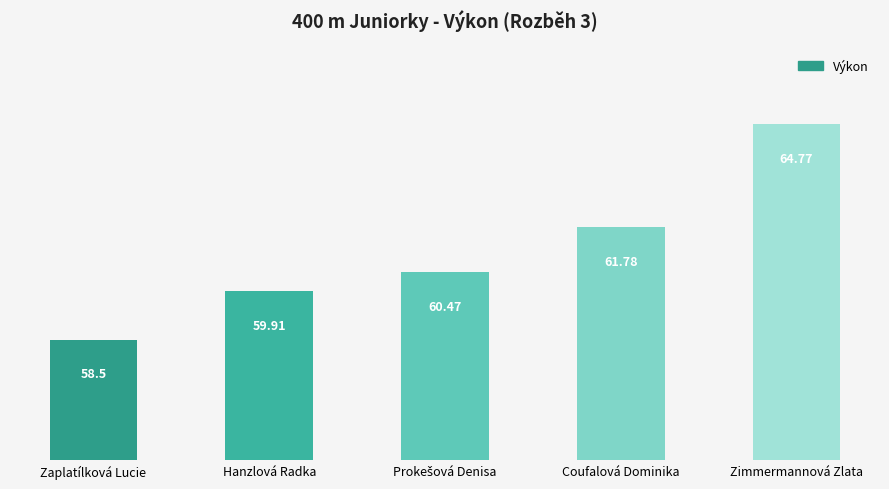

What is the change in value from Zaplatílková Lucie to Coufalová Dominika?

+3.3